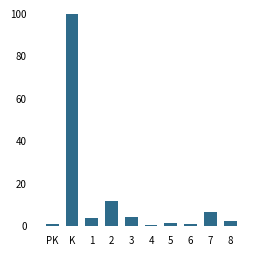

What is the greatest value displayed?

100.0